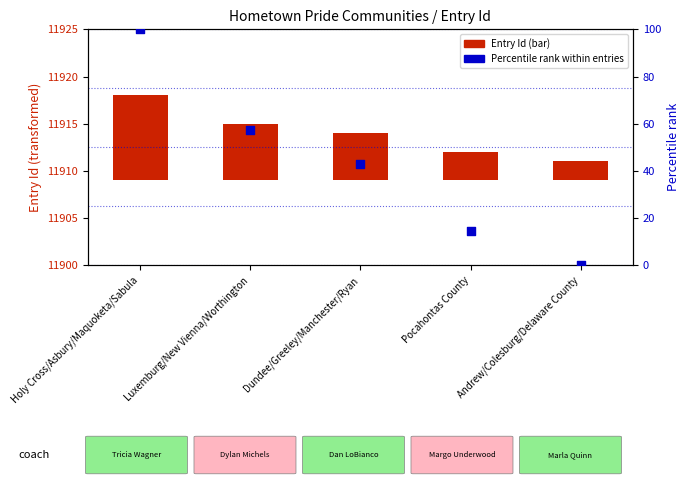

Which series has the largest total across all categories?

Percentile rank within entries